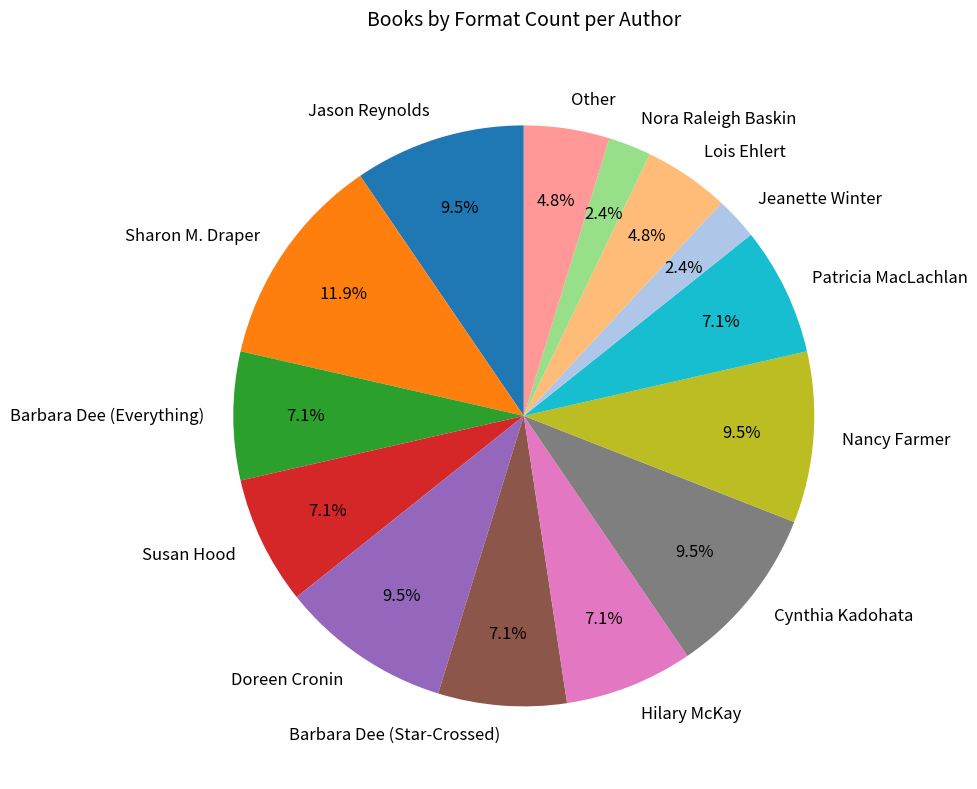

Approximately how many times larger is the value at Patricia MacLachlan compared to Other?

1.5